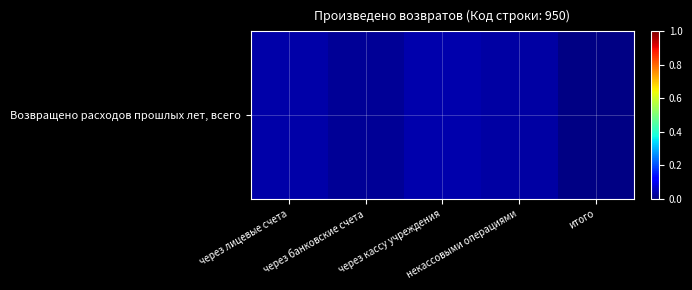

List the labels in order of value, largest first.

через кассу учреждения, через лицевые счета, некассовыми операциями, через банковские счета, итого